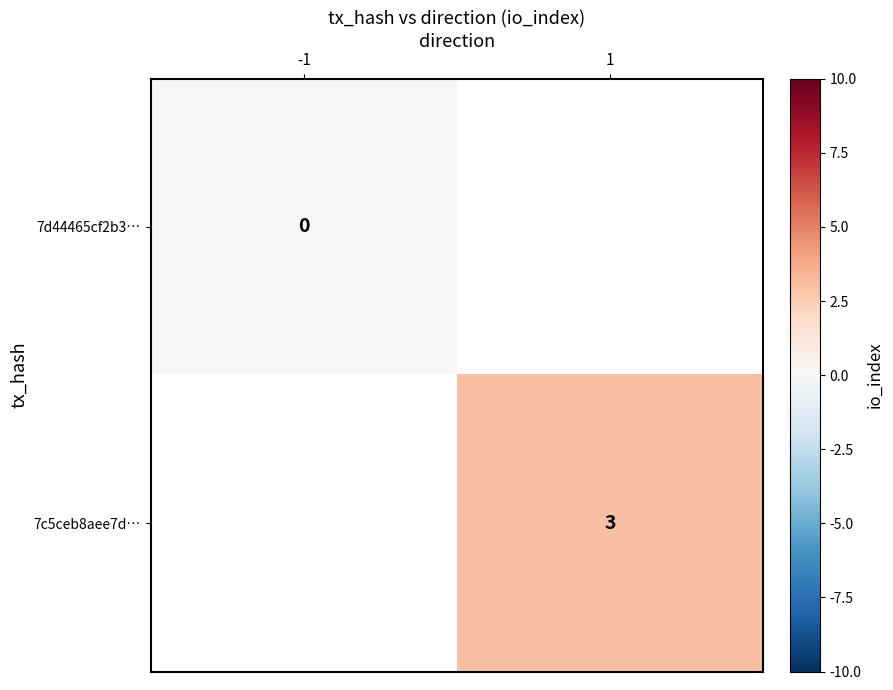

At how many categories does at least one series exceed 0?

1